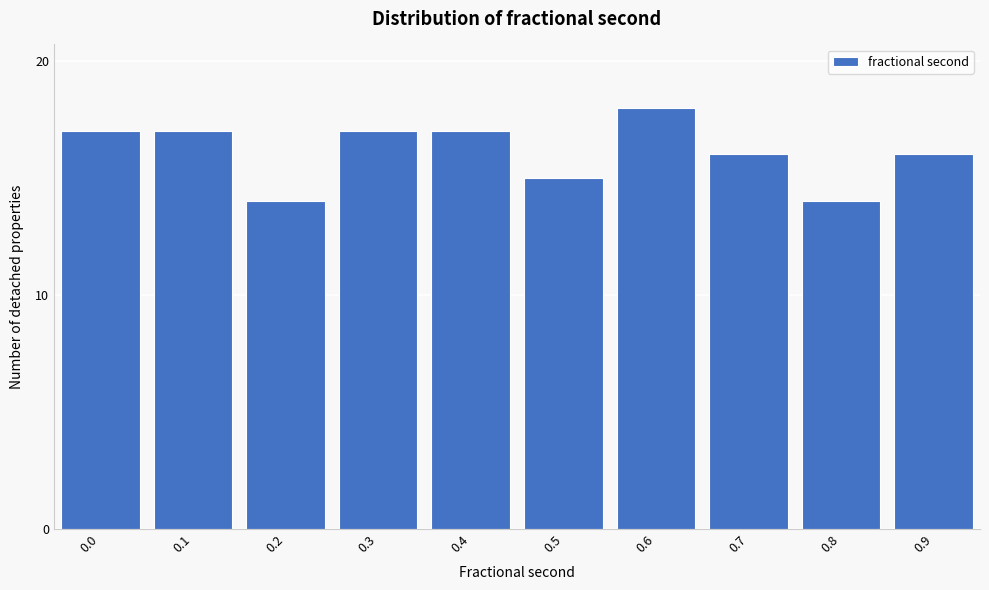

Reading left to right, list all the values displayed in this chart.

17	17	14	17	17	15	18	16	14	16